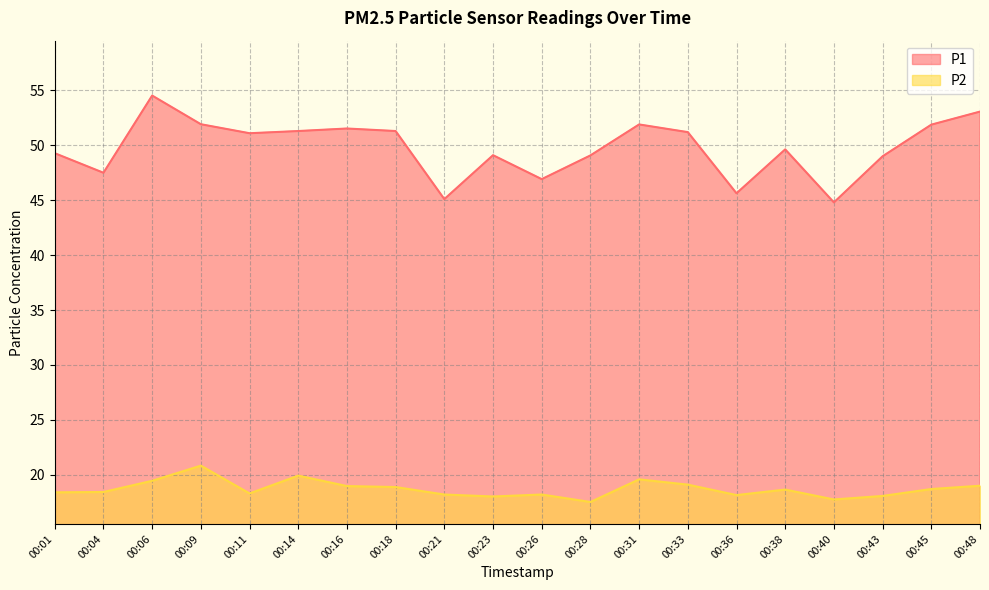

Rank the series at 00:48 from lowest to highest value.

P2, P1